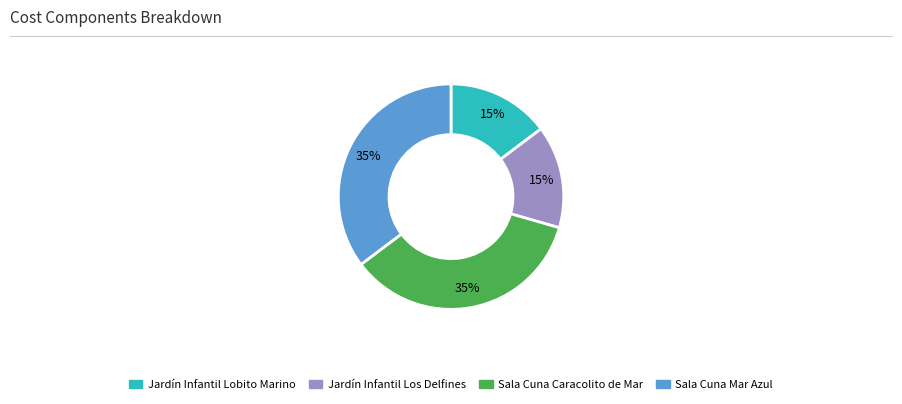

How many segments does this pie chart have?

4